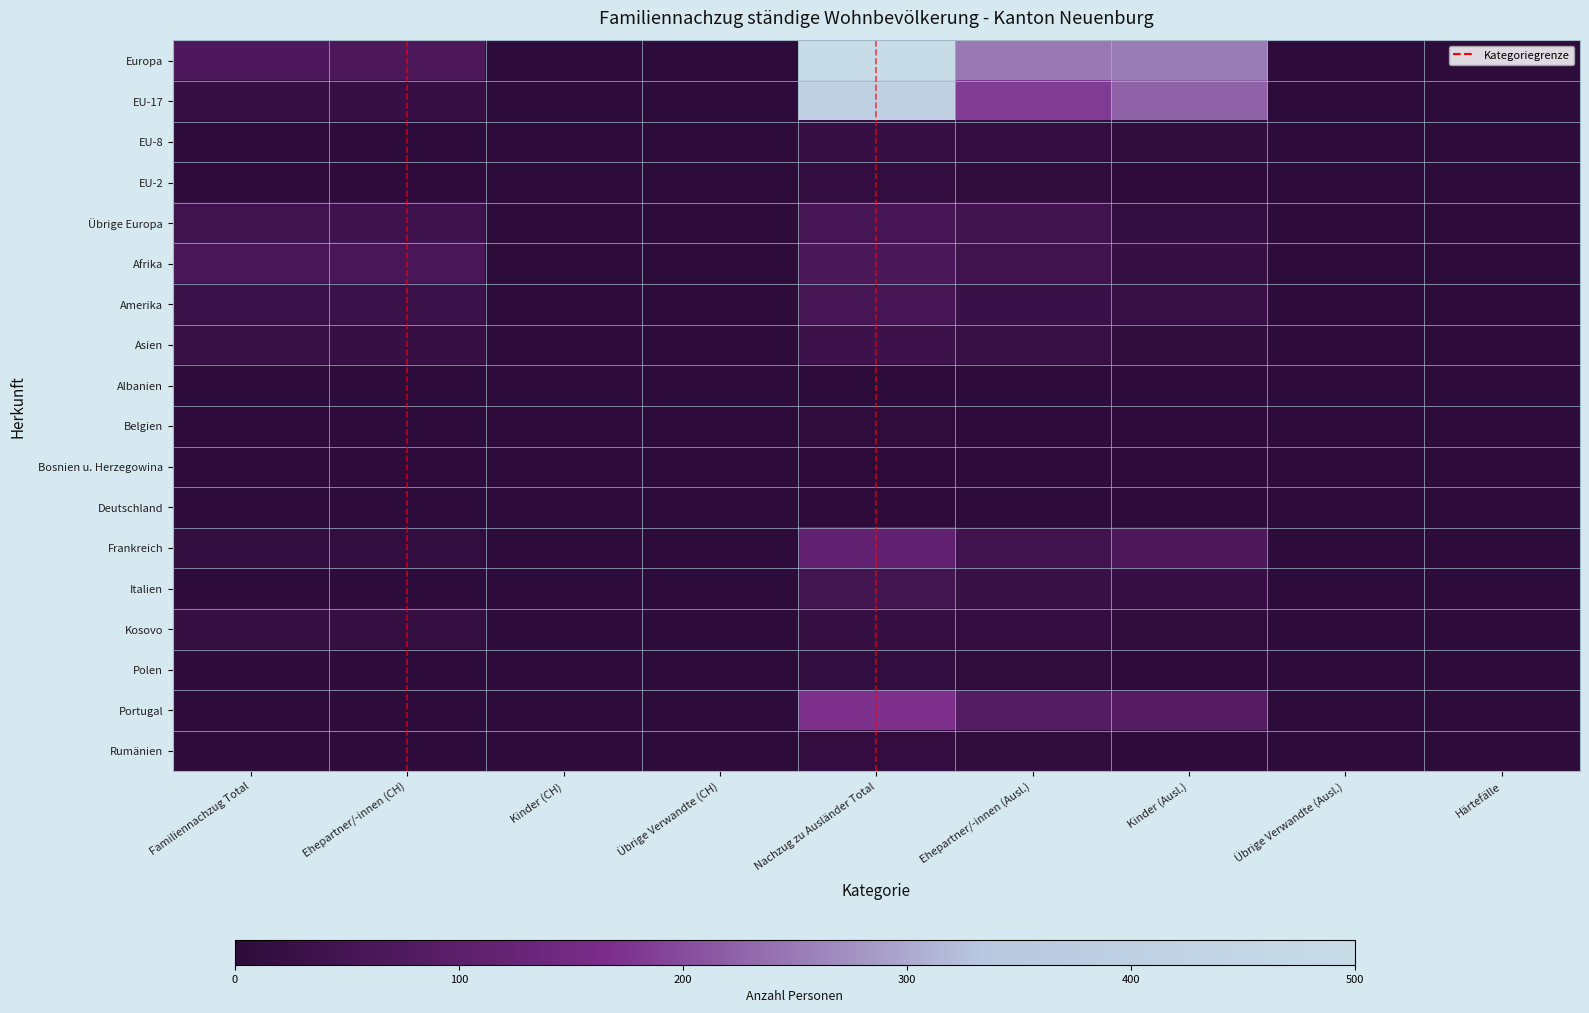

Reading left to right, list all the values displayed in this chart.

Europa: Familiennachzug Total=71	Ehepartner/-innen (CH)=68	Kinder (CH)=3	Übrige Verwandte (CH)=0	Nachzug zu Ausländer Total=500	Ehepartner/-innen (Ausl.)=249	Kinder (Ausl.)=251	Übrige Verwandte (Ausl.)=0	Härtefälle=0
EU-17: Familiennachzug Total=24	Ehepartner/-innen (CH)=24	Kinder (CH)=0	Übrige Verwandte (CH)=0	Nachzug zu Ausländer Total=407	Ehepartner/-innen (Ausl.)=183	Kinder (Ausl.)=224	Übrige Verwandte (Ausl.)=0	Härtefälle=0
EU-8: Familiennachzug Total=2	Ehepartner/-innen (CH)=2	Kinder (CH)=0	Übrige Verwandte (CH)=0	Nachzug zu Ausländer Total=24	Ehepartner/-innen (Ausl.)=14	Kinder (Ausl.)=10	Übrige Verwandte (Ausl.)=0	Härtefälle=0
EU-2: Familiennachzug Total=4	Ehepartner/-innen (CH)=4	Kinder (CH)=0	Übrige Verwandte (CH)=0	Nachzug zu Ausländer Total=14	Ehepartner/-innen (Ausl.)=10	Kinder (Ausl.)=4	Übrige Verwandte (Ausl.)=0	Härtefälle=0
Übrige Europa: Familiennachzug Total=41	Ehepartner/-innen (CH)=38	Kinder (CH)=3	Übrige Verwandte (CH)=0	Nachzug zu Ausländer Total=55	Ehepartner/-innen (Ausl.)=42	Kinder (Ausl.)=13	Übrige Verwandte (Ausl.)=0	Härtefälle=0
Afrika: Familiennachzug Total=61	Ehepartner/-innen (CH)=61	Kinder (CH)=0	Übrige Verwandte (CH)=0	Nachzug zu Ausländer Total=63	Ehepartner/-innen (Ausl.)=43	Kinder (Ausl.)=20	Übrige Verwandte (Ausl.)=0	Härtefälle=0
Amerika: Familiennachzug Total=31	Ehepartner/-innen (CH)=30	Kinder (CH)=1	Übrige Verwandte (CH)=0	Nachzug zu Ausländer Total=55	Ehepartner/-innen (Ausl.)=28	Kinder (Ausl.)=27	Übrige Verwandte (Ausl.)=0	Härtefälle=0
Asien: Familiennachzug Total=26	Ehepartner/-innen (CH)=24	Kinder (CH)=2	Übrige Verwandte (CH)=0	Nachzug zu Ausländer Total=37	Ehepartner/-innen (Ausl.)=26	Kinder (Ausl.)=11	Übrige Verwandte (Ausl.)=0	Härtefälle=0
Albanien: Familiennachzug Total=2	Ehepartner/-innen (CH)=2	Kinder (CH)=0	Übrige Verwandte (CH)=0	Nachzug zu Ausländer Total=2	Ehepartner/-innen (Ausl.)=2	Kinder (Ausl.)=0	Übrige Verwandte (Ausl.)=0	Härtefälle=0
Belgien: Familiennachzug Total=1	Ehepartner/-innen (CH)=1	Kinder (CH)=0	Übrige Verwandte (CH)=0	Nachzug zu Ausländer Total=6	Ehepartner/-innen (Ausl.)=2	Kinder (Ausl.)=4	Übrige Verwandte (Ausl.)=0	Härtefälle=0
Bosnien u. Herzegowina: Familiennachzug Total=4	Ehepartner/-innen (CH)=4	Kinder (CH)=0	Übrige Verwandte (CH)=0	Nachzug zu Ausländer Total=4	Ehepartner/-innen (Ausl.)=4	Kinder (Ausl.)=0	Übrige Verwandte (Ausl.)=0	Härtefälle=0
Deutschland: Familiennachzug Total=0	Ehepartner/-innen (CH)=0	Kinder (CH)=0	Übrige Verwandte (CH)=0	Nachzug zu Ausländer Total=5	Ehepartner/-innen (Ausl.)=3	Kinder (Ausl.)=2	Übrige Verwandte (Ausl.)=0	Härtefälle=0
Frankreich: Familiennachzug Total=13	Ehepartner/-innen (CH)=13	Kinder (CH)=0	Übrige Verwandte (CH)=0	Nachzug zu Ausländer Total=112	Ehepartner/-innen (Ausl.)=44	Kinder (Ausl.)=68	Übrige Verwandte (Ausl.)=0	Härtefälle=0
Italien: Familiennachzug Total=3	Ehepartner/-innen (CH)=3	Kinder (CH)=0	Übrige Verwandte (CH)=0	Nachzug zu Ausländer Total=49	Ehepartner/-innen (Ausl.)=26	Kinder (Ausl.)=23	Übrige Verwandte (Ausl.)=0	Härtefälle=0
Kosovo: Familiennachzug Total=21	Ehepartner/-innen (CH)=19	Kinder (CH)=2	Übrige Verwandte (CH)=0	Nachzug zu Ausländer Total=21	Ehepartner/-innen (Ausl.)=15	Kinder (Ausl.)=6	Übrige Verwandte (Ausl.)=0	Härtefälle=0
Polen: Familiennachzug Total=1	Ehepartner/-innen (CH)=1	Kinder (CH)=0	Übrige Verwandte (CH)=0	Nachzug zu Ausländer Total=12	Ehepartner/-innen (Ausl.)=7	Kinder (Ausl.)=5	Übrige Verwandte (Ausl.)=0	Härtefälle=0
Portugal: Familiennachzug Total=1	Ehepartner/-innen (CH)=1	Kinder (CH)=0	Übrige Verwandte (CH)=0	Nachzug zu Ausländer Total=171	Ehepartner/-innen (Ausl.)=85	Kinder (Ausl.)=86	Übrige Verwandte (Ausl.)=0	Härtefälle=0
Rumänien: Familiennachzug Total=3	Ehepartner/-innen (CH)=3	Kinder (CH)=0	Übrige Verwandte (CH)=0	Nachzug zu Ausländer Total=14	Ehepartner/-innen (Ausl.)=10	Kinder (Ausl.)=4	Übrige Verwandte (Ausl.)=0	Härtefälle=0